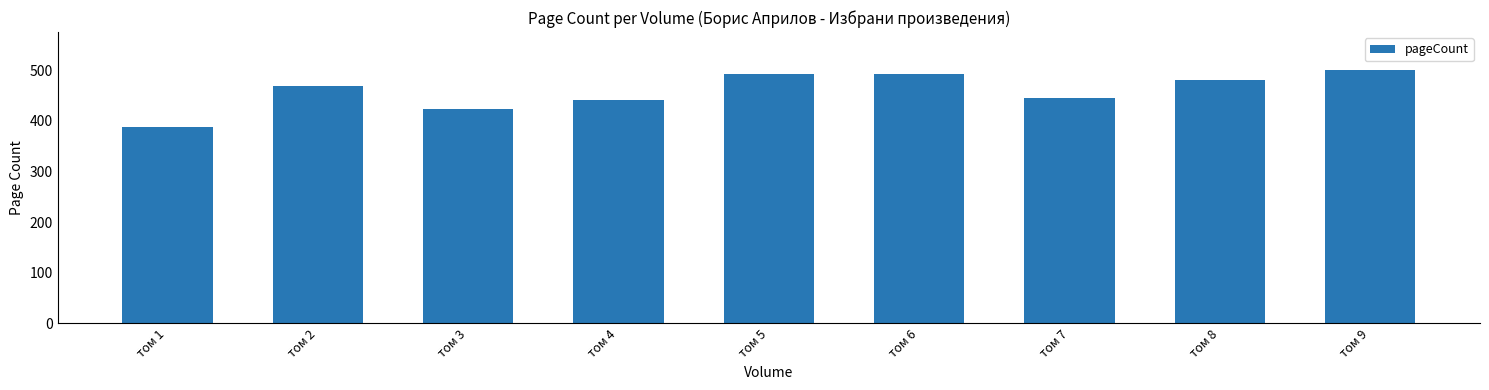

Between том 4 and том 5, which is larger?

том 5